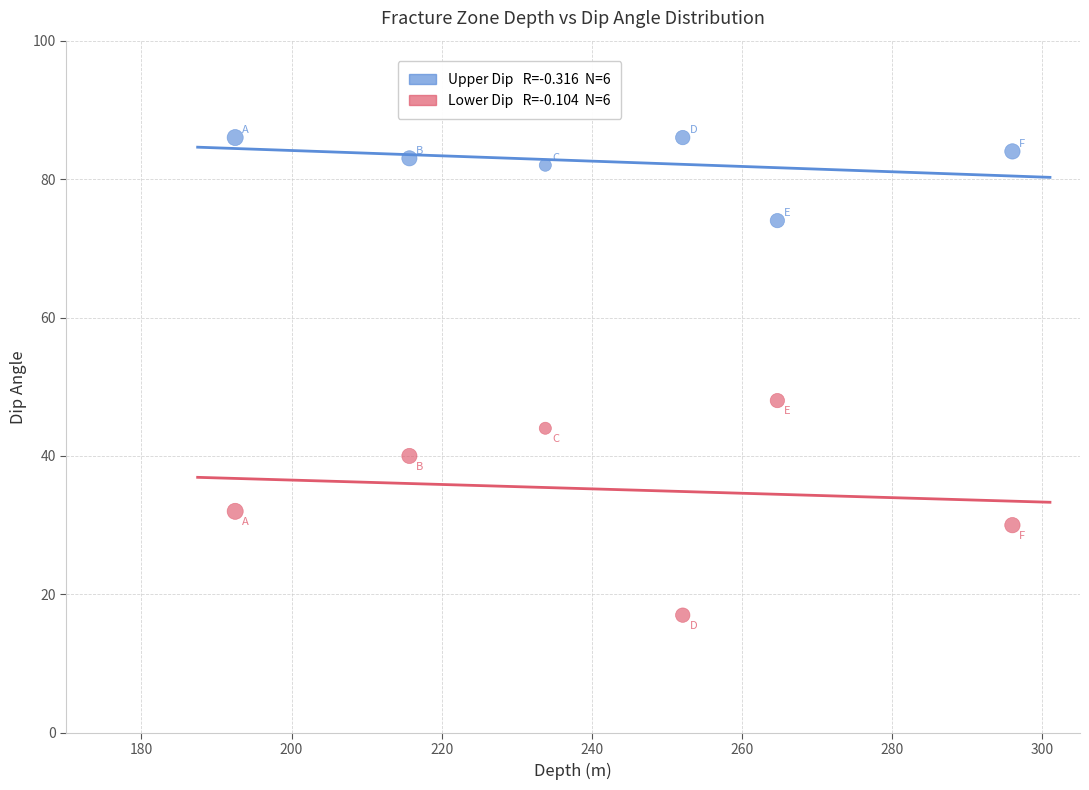

Across all series, what Y value is closest to 51?

48